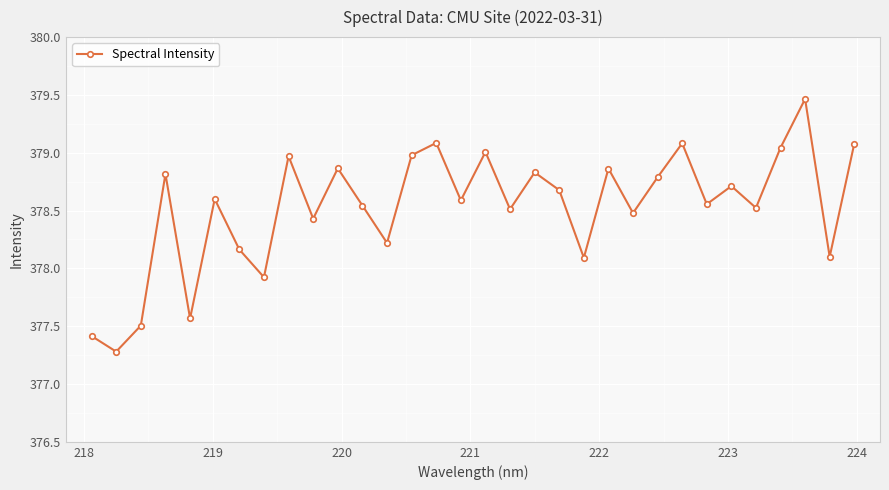

What is the minimum value shown in the chart?

377.3